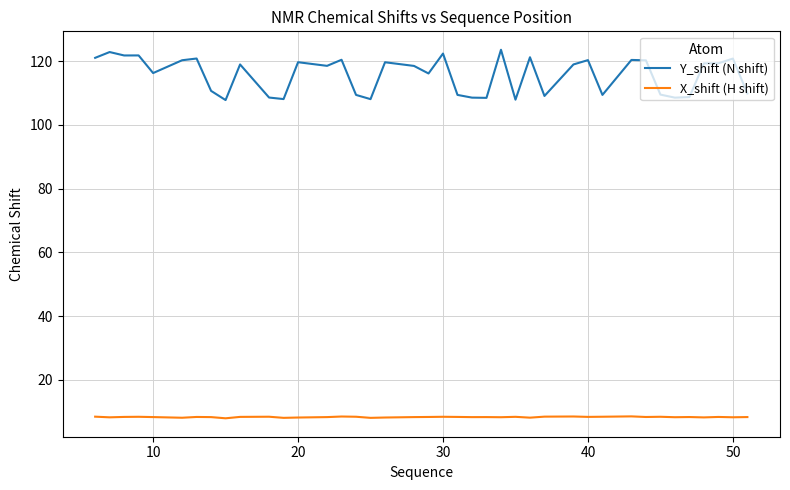

True or false: X_shift (H shift) and Y_shift (N shift) cross at least once.

False